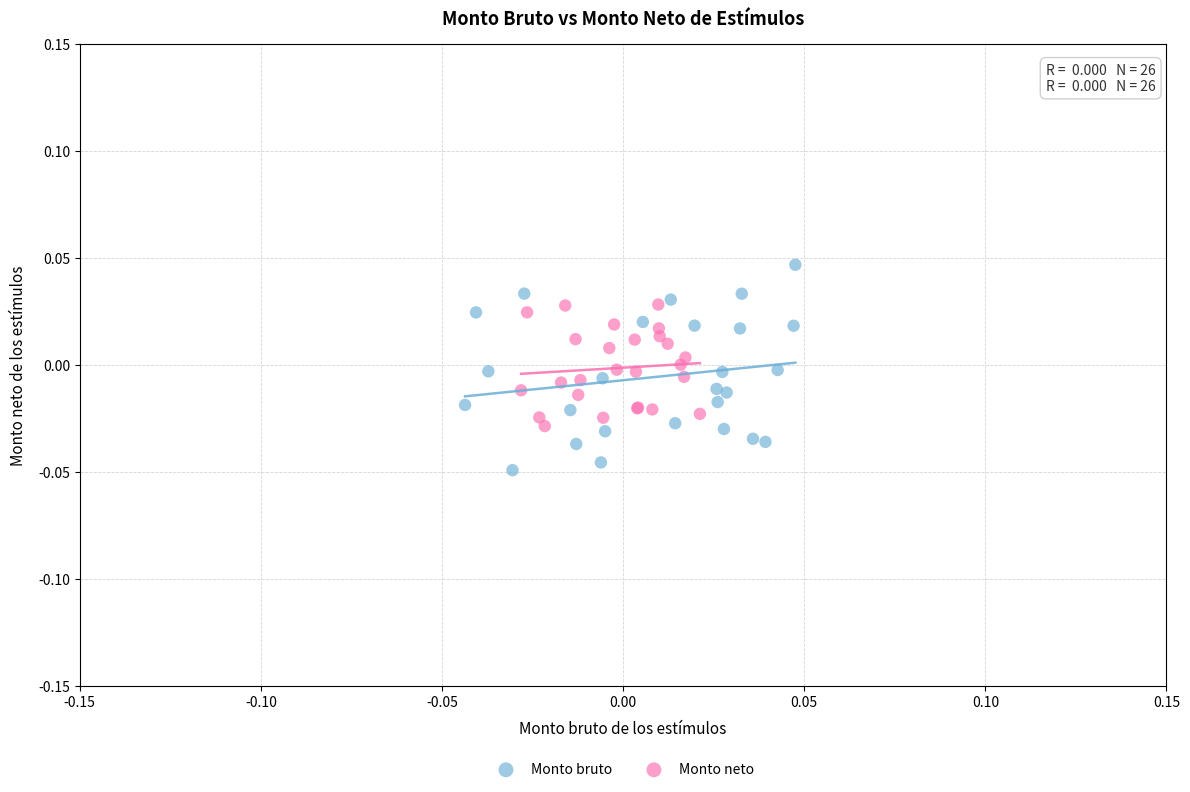

Which series has the largest Y range (max minus min)?

Monto bruto